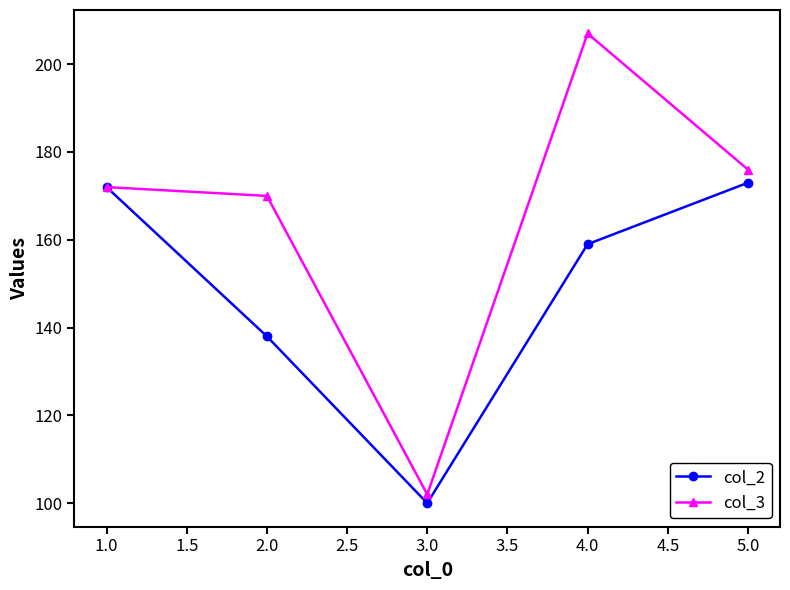

What is the approximate value of col_3 at 4.0?

207